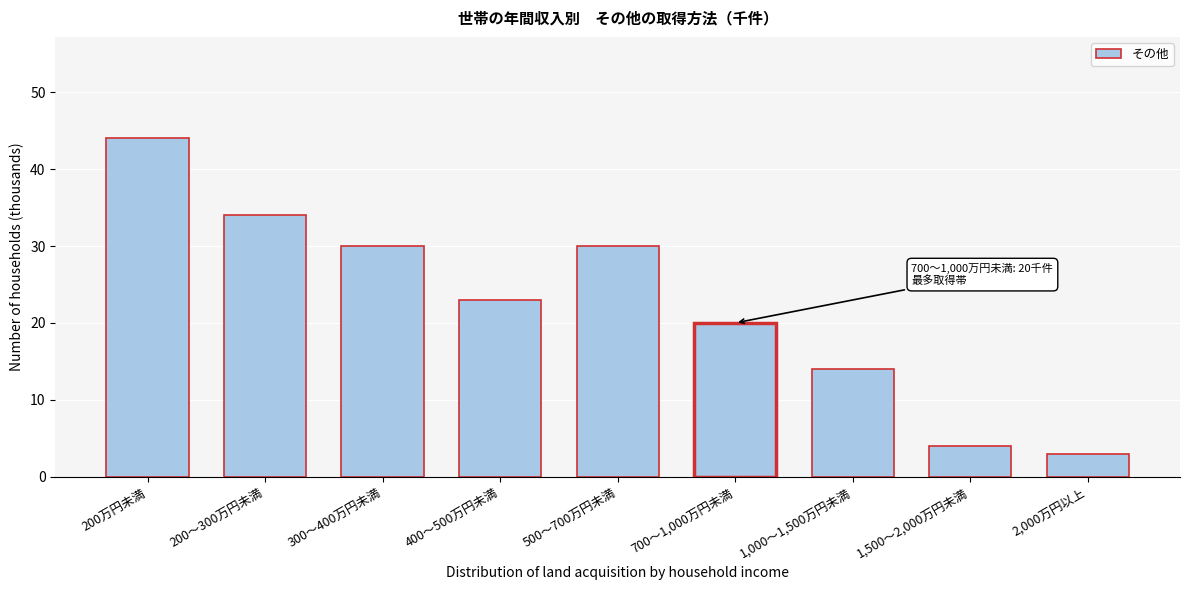

Reading left to right, transcribe all the data shown in this chart.

200万円未満=44	200～300万円未満=34	300～400万円未満=30	400～500万円未満=23	500～700万円未満=30	700～1,000万円未満=20	1,000～1,500万円未満=14	1,500～2,000万円未満=4	2,000万円以上=3